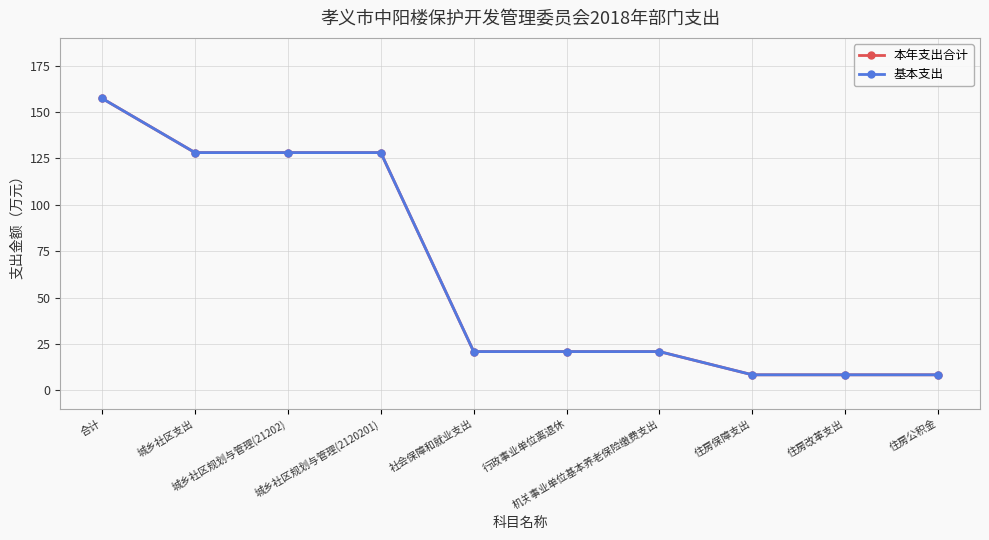

At which category does the chart reach its minimum across all series?

住房保障支出